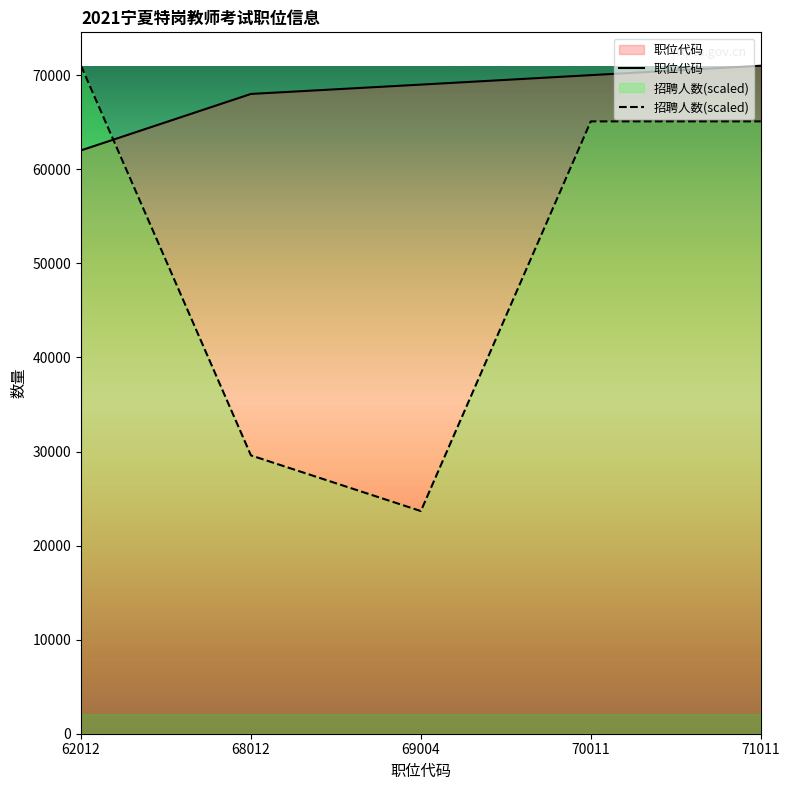

What is the greatest value displayed?

71011.0